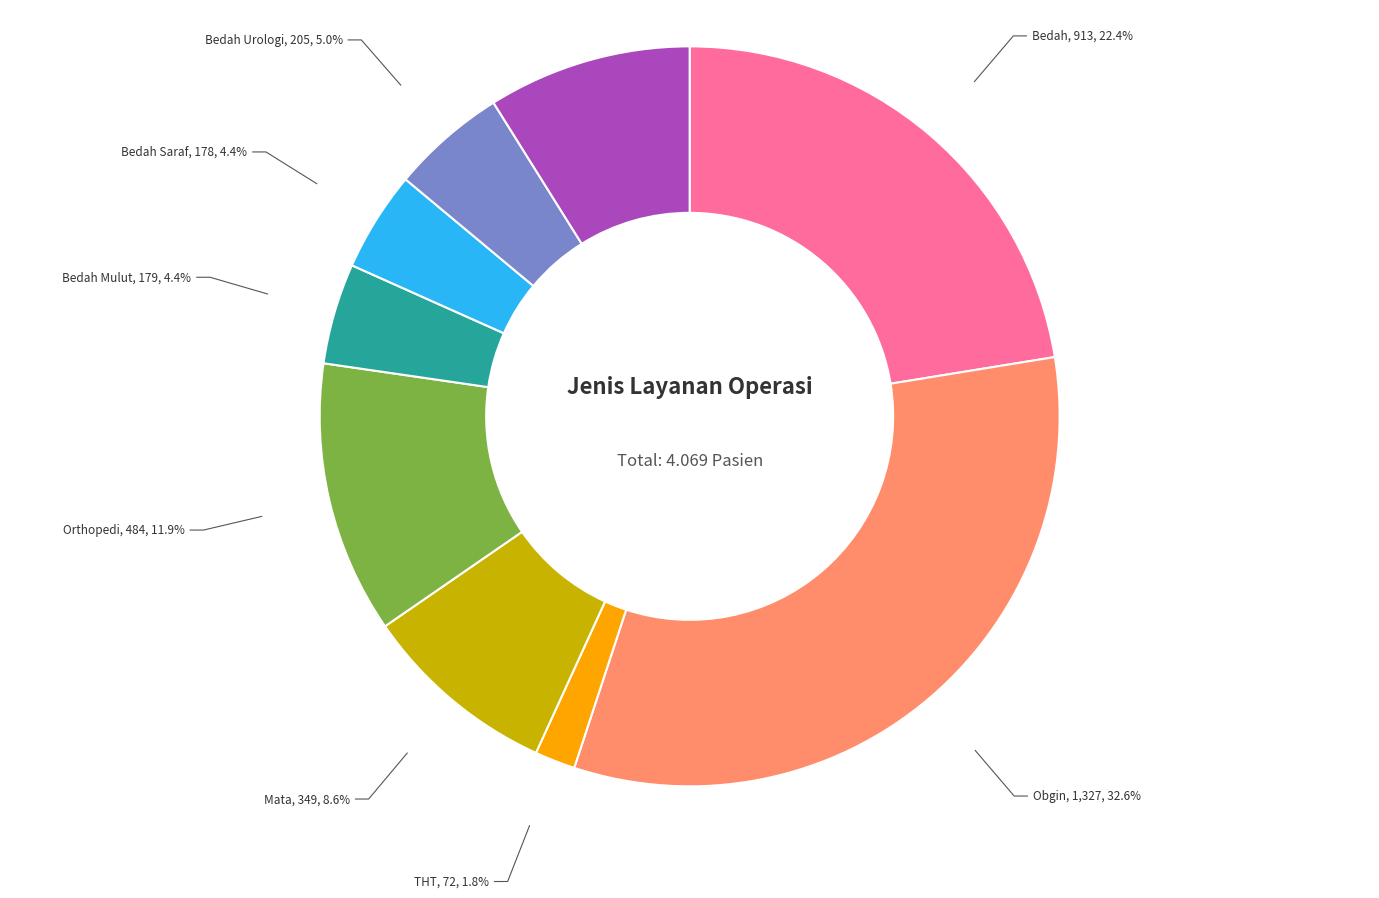

Which category has the smallest portion of the pie?

THT